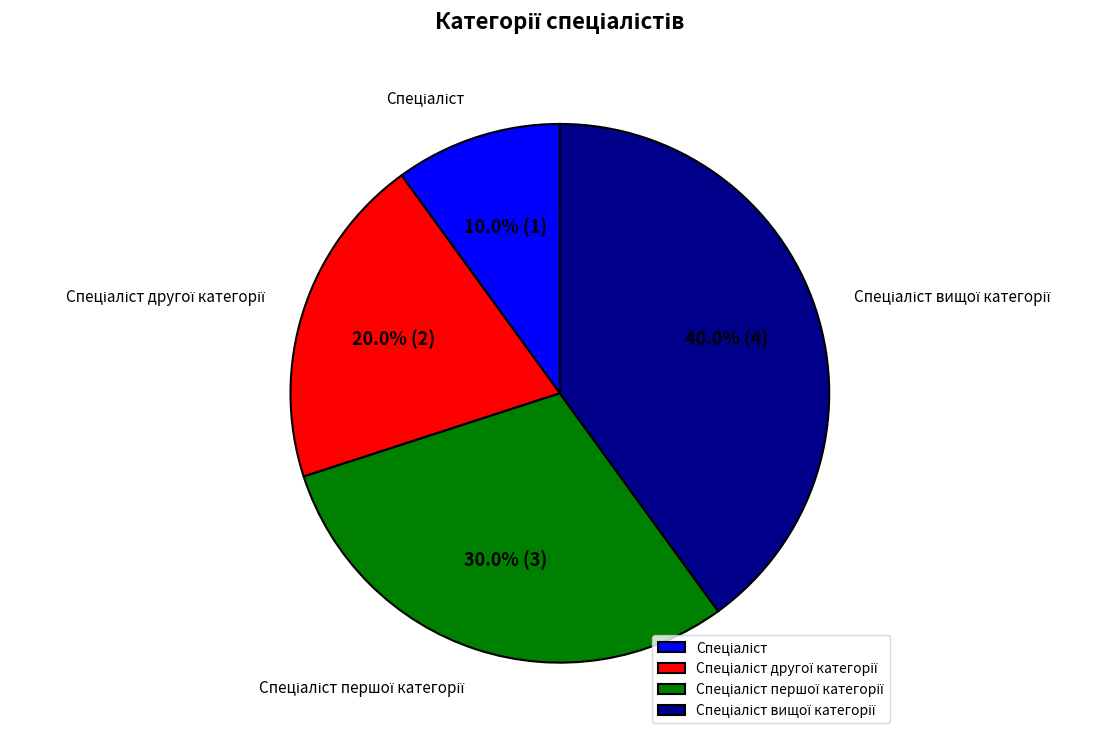

Is there a majority slice in this chart?

No